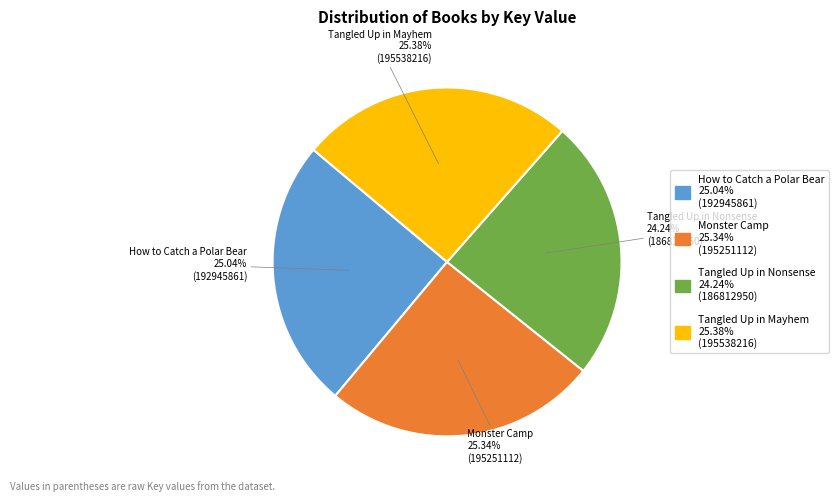

What percentage is the Tangled Up in Mayhem slice, to the nearest percent?

25%